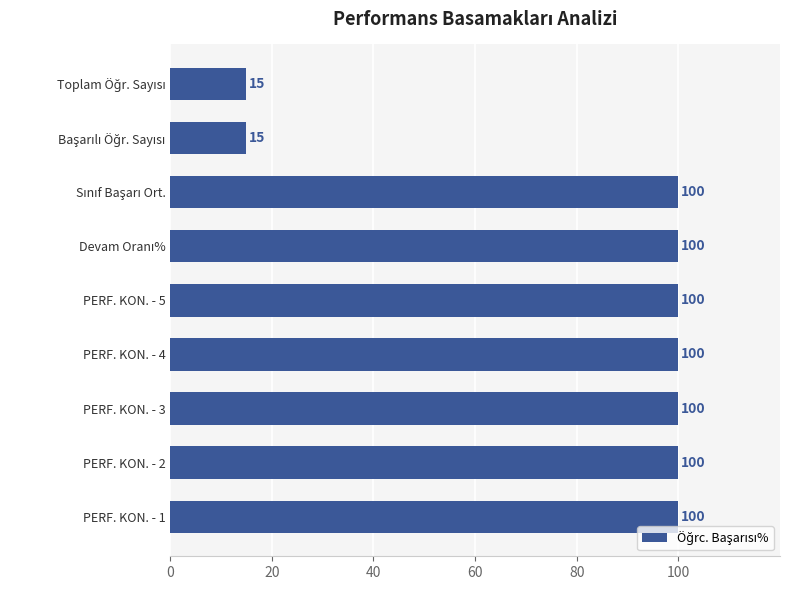

What is the average value?

81